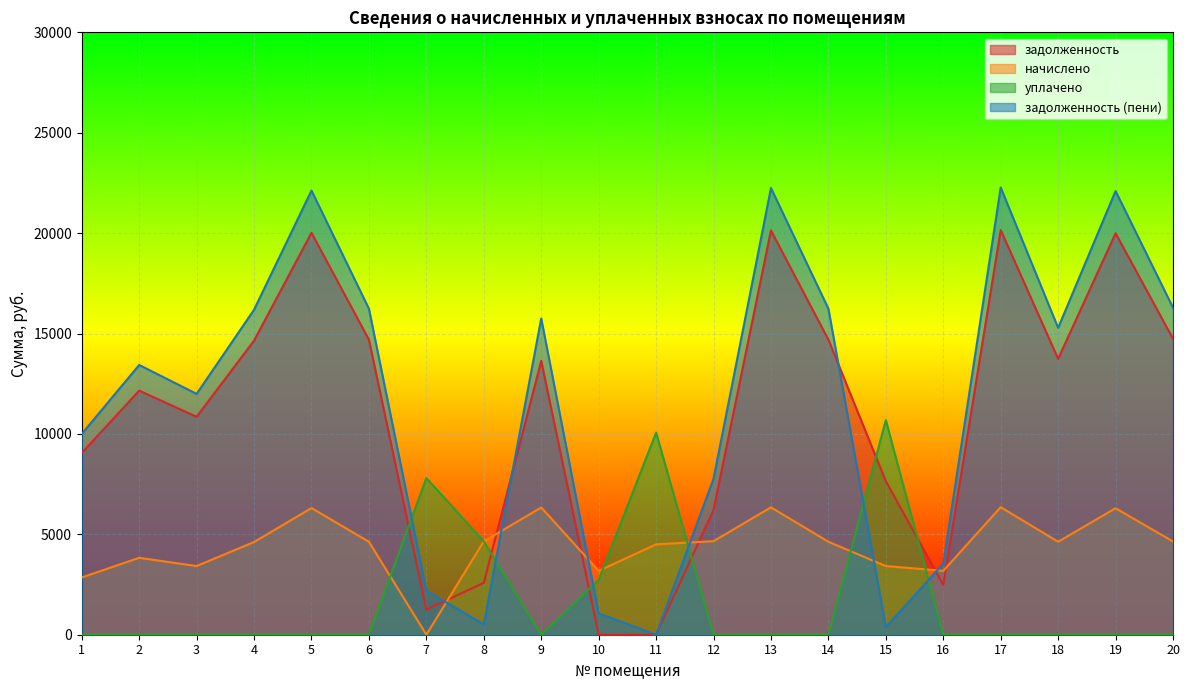

Rank the series by their maximum value, from highest to lowest.

задолженность (пени), задолженность, уплачено, начислено